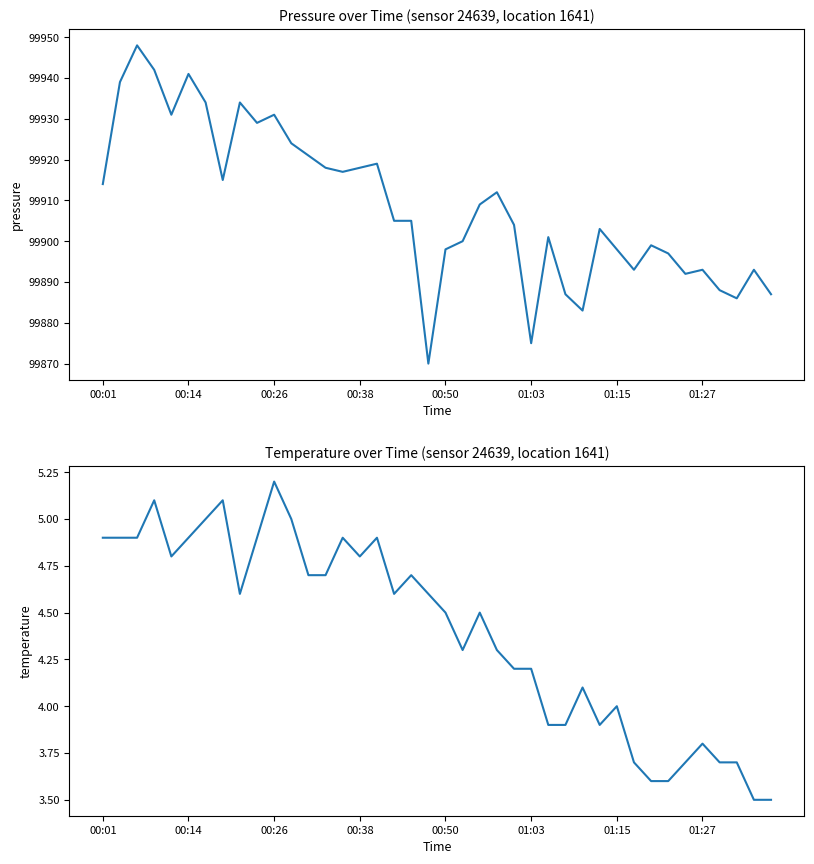

What is the difference between the highest and lowest values at 19?

99865.4